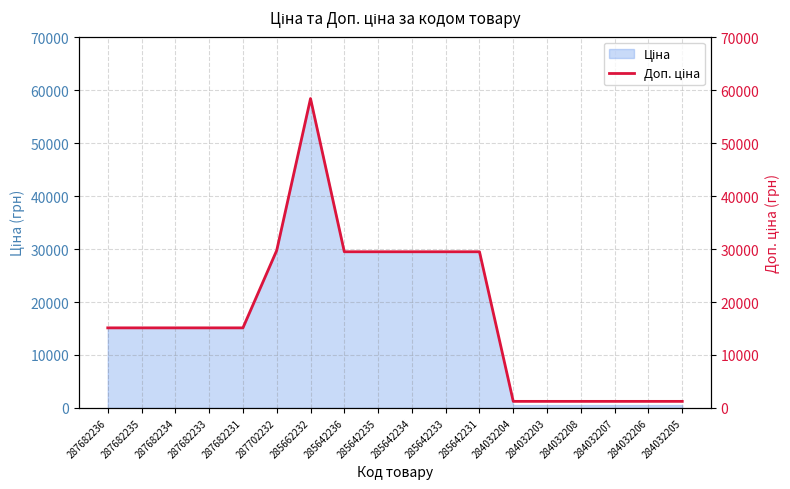

What is the difference between the second highest and minimum values?

28511.9